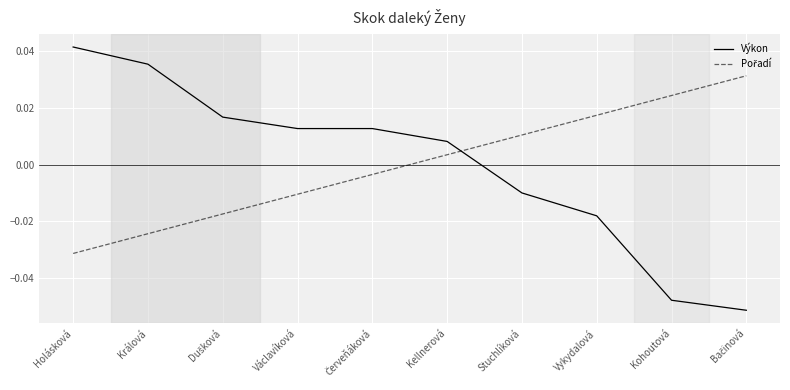

At which label does Výkon first exceed 0?

Holásková